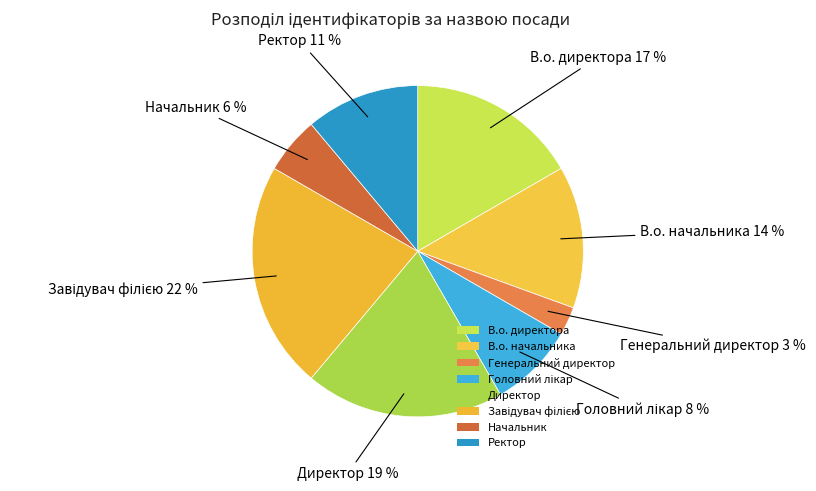

Is there any slice that represents more than half of the pie?

No